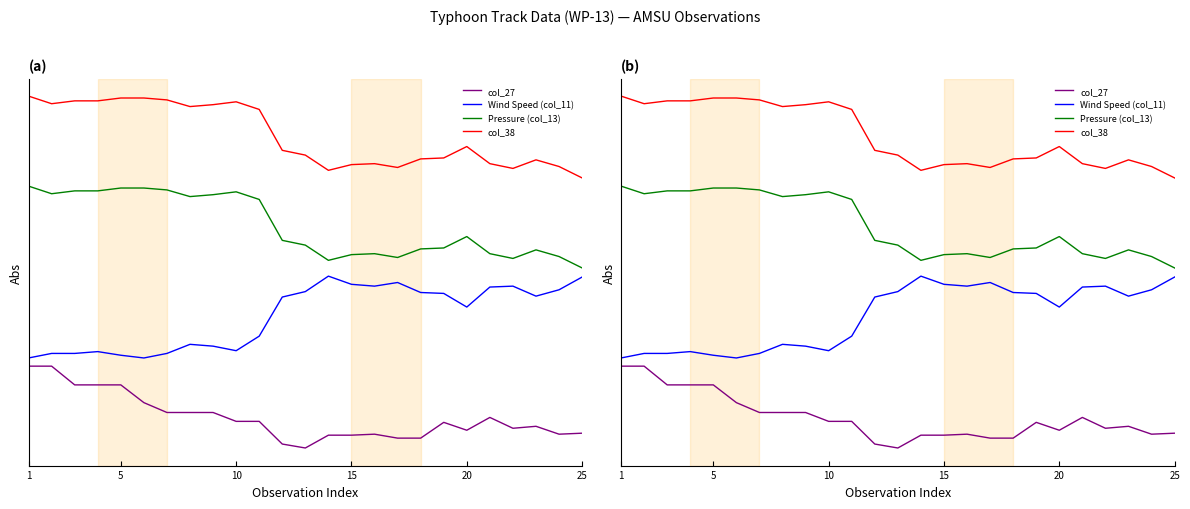

Is the value of col_38 at 15 greater than the value of Wind Speed (col_11) at 11?

Yes